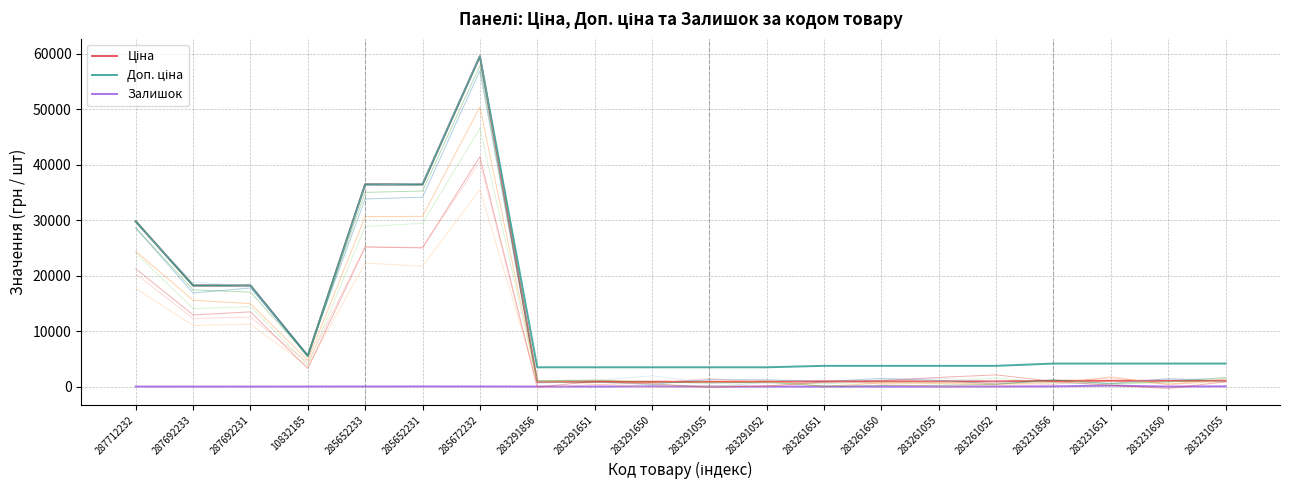

True or false: Доп. ціна and Залишок intersect in this chart.

False